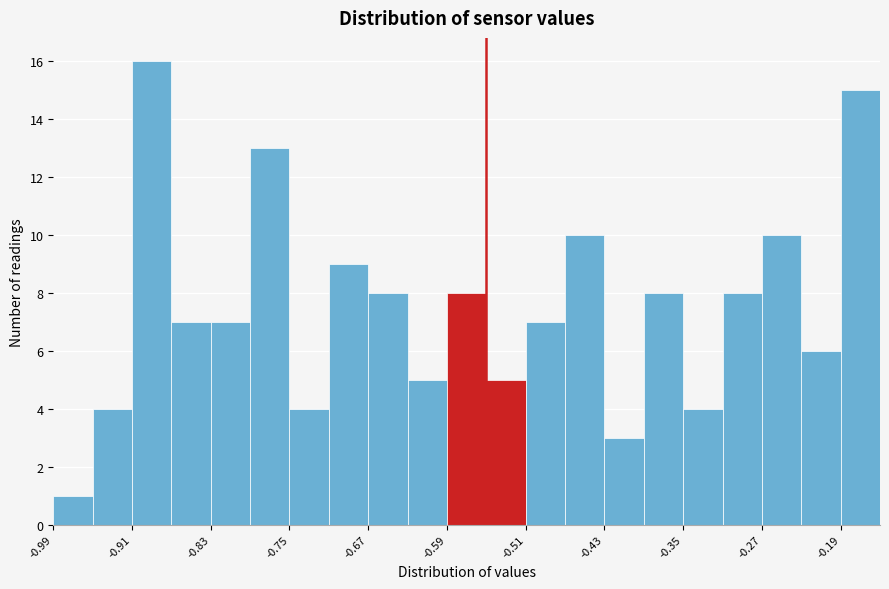

Reading left to right, transcribe this chart: for each bar, give the range it covers on the x-axis and its height. The values are not printed on the chart, so give them approximately, as read against the axis.

-0.99 to -0.95: 1
-0.95 to -0.91: 4
-0.91 to -0.87: 16
-0.87 to -0.83: 7
-0.83 to -0.79: 7
-0.79 to -0.75: 13
-0.75 to -0.71: 4
-0.71 to -0.67: 9
-0.67 to -0.63: 8
-0.63 to -0.59: 5
-0.59 to -0.55: 8
-0.55 to -0.51: 5
-0.51 to -0.47: 7
-0.47 to -0.43: 10
-0.43 to -0.39: 3
-0.39 to -0.35: 8
-0.35 to -0.31: 4
-0.31 to -0.27: 8
-0.27 to -0.23: 10
-0.23 to -0.19: 6
-0.19 to -0.15: 15